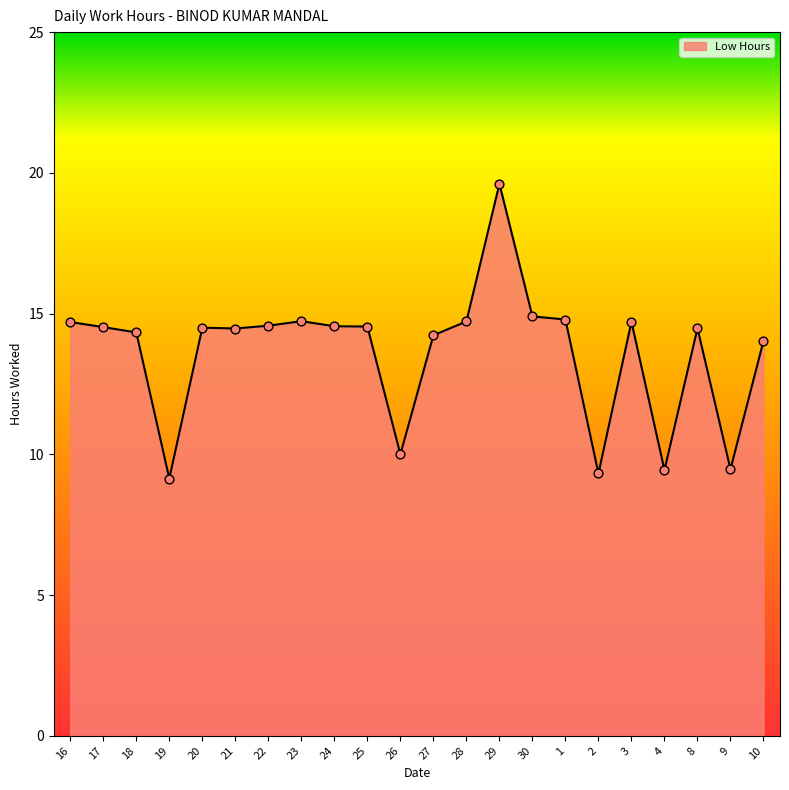

Between 26 and 20, which is larger?

20